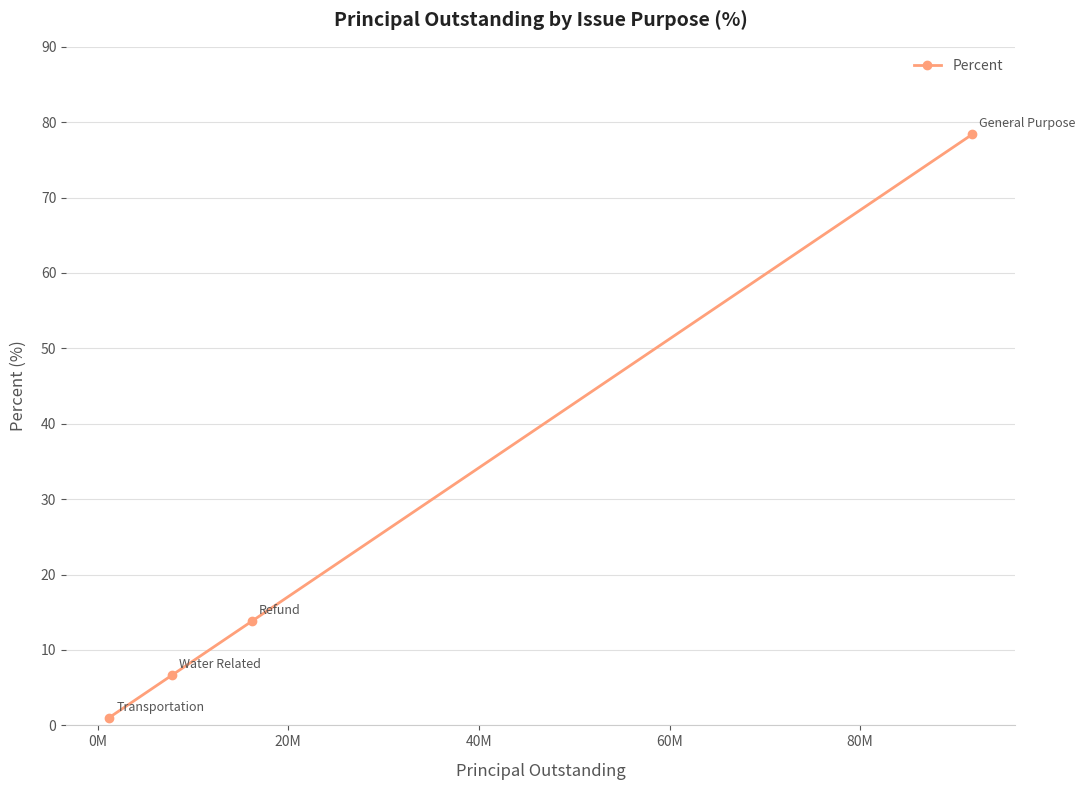

What is the average value?

25.0